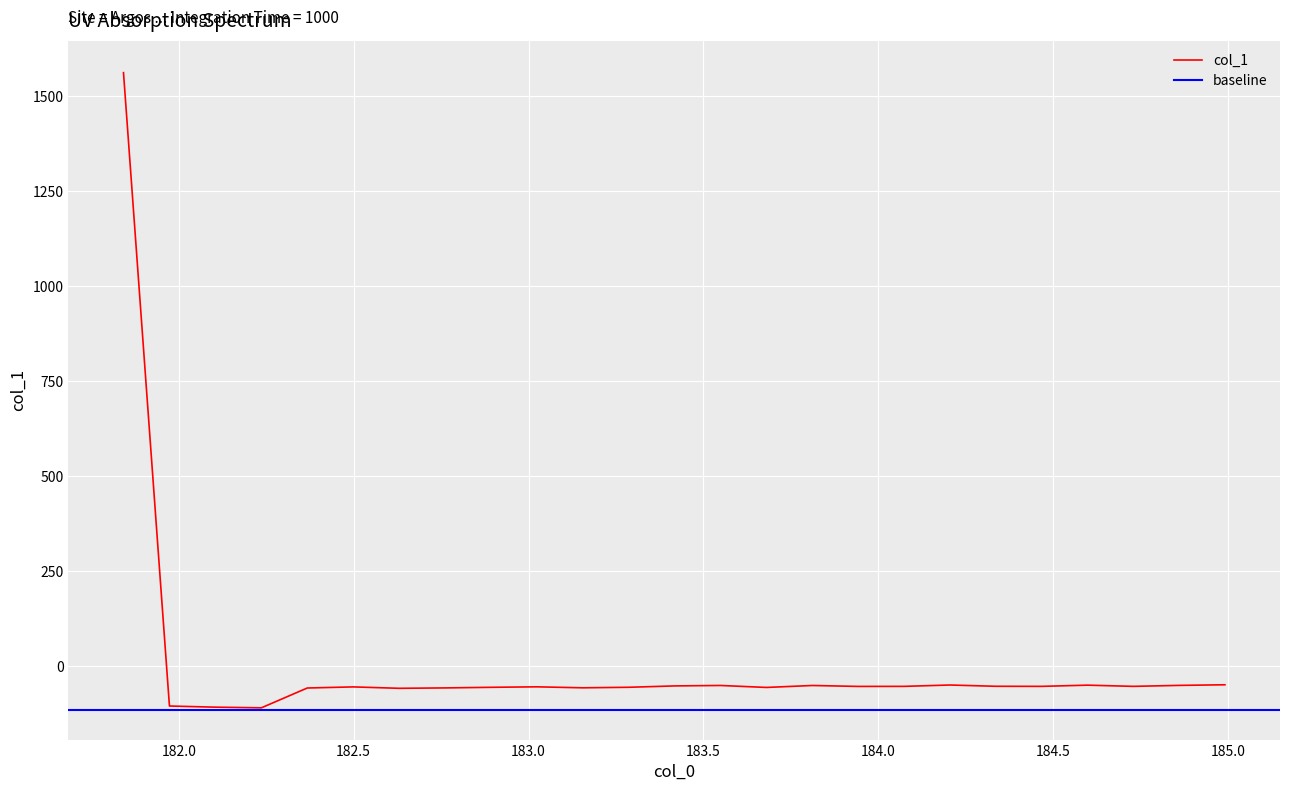

How many values are below -53?

17